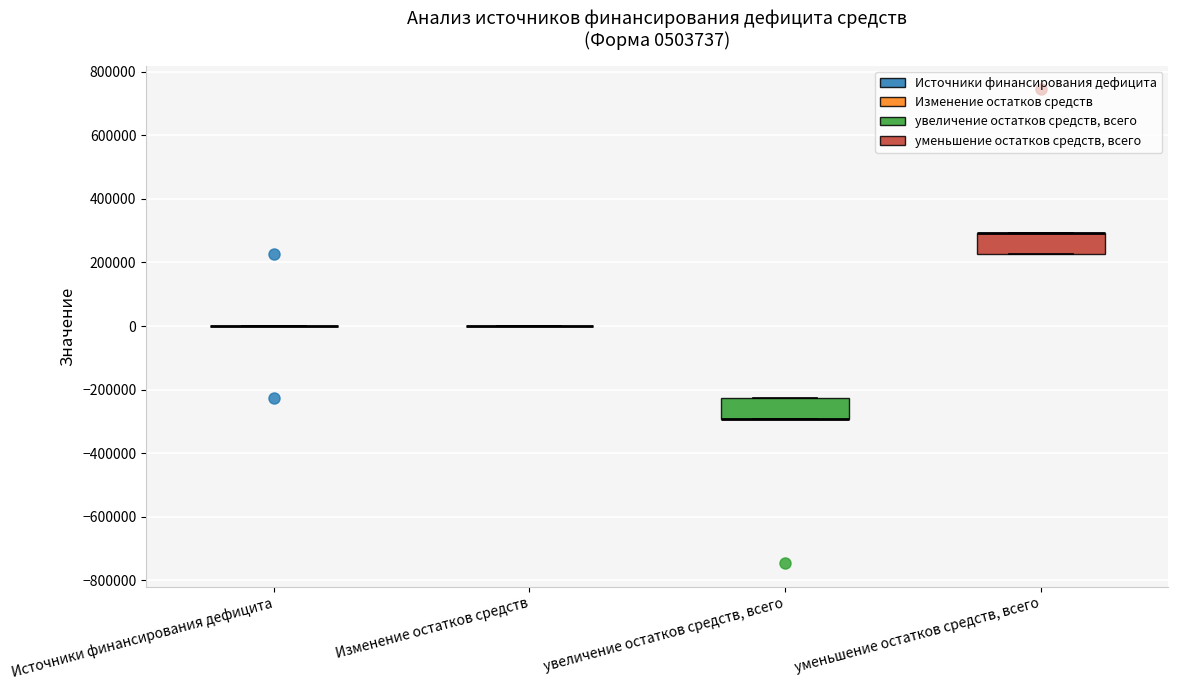

Reading left to right, read every box against the y-axis: the position of its median line, the range the box covers, and the ends of its whiskers. The values are not printed on the chart, so give them approximately, as read against the axis.

Источники финансирования дефицита: box collapsed to a line at 0, whiskers 0 to 0
Изменение остатков средств: box collapsed to a line at 0, whiskers 0 to 0
увеличение остатков средств, всего: median -300000 (drawn on the box's lower edge), box -300000 to -220000, whiskers -300000 to -220000
уменьшение остатков средств, всего: median 300000 (drawn on the box's upper edge), box 220000 to 300000, whiskers 220000 to 300000